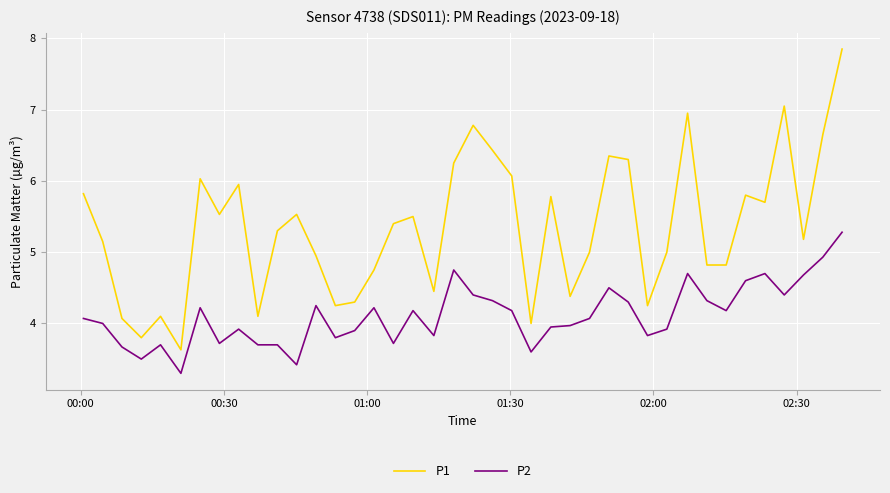

List the series in order of their peak value, highest first.

P1, P2